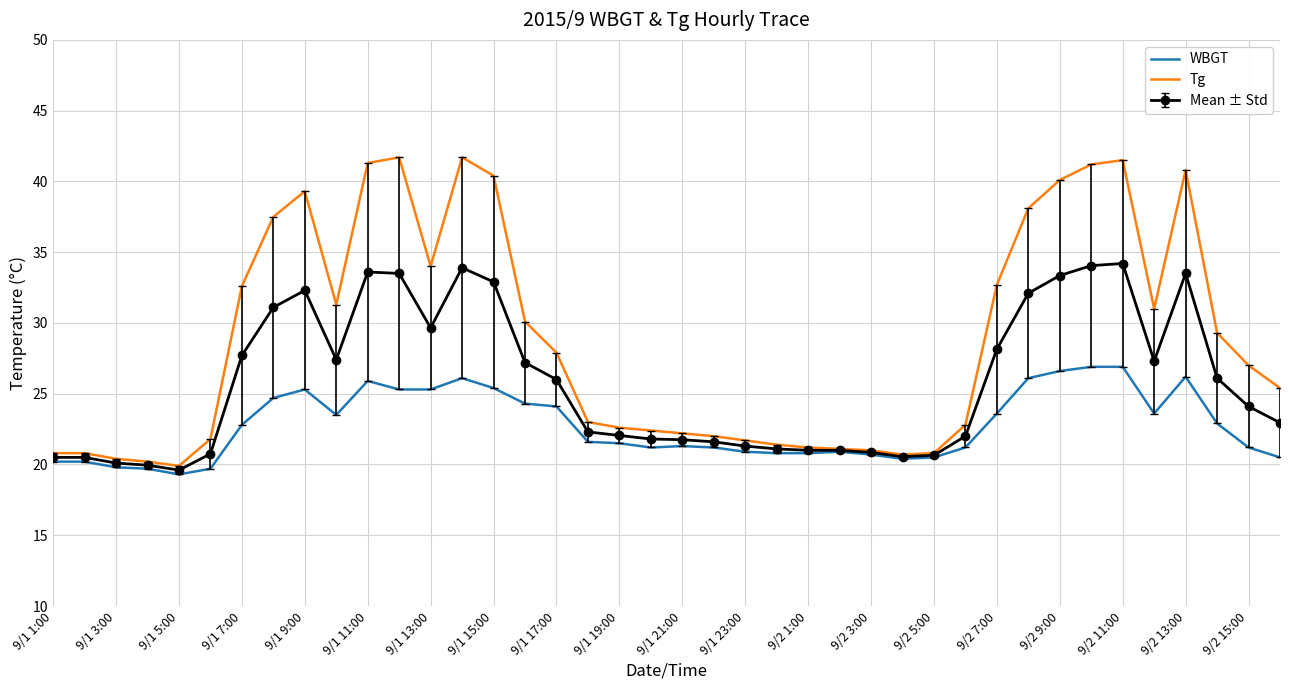

List the series in order of their peak value, highest first.

Tg, Mean ± Std, WBGT